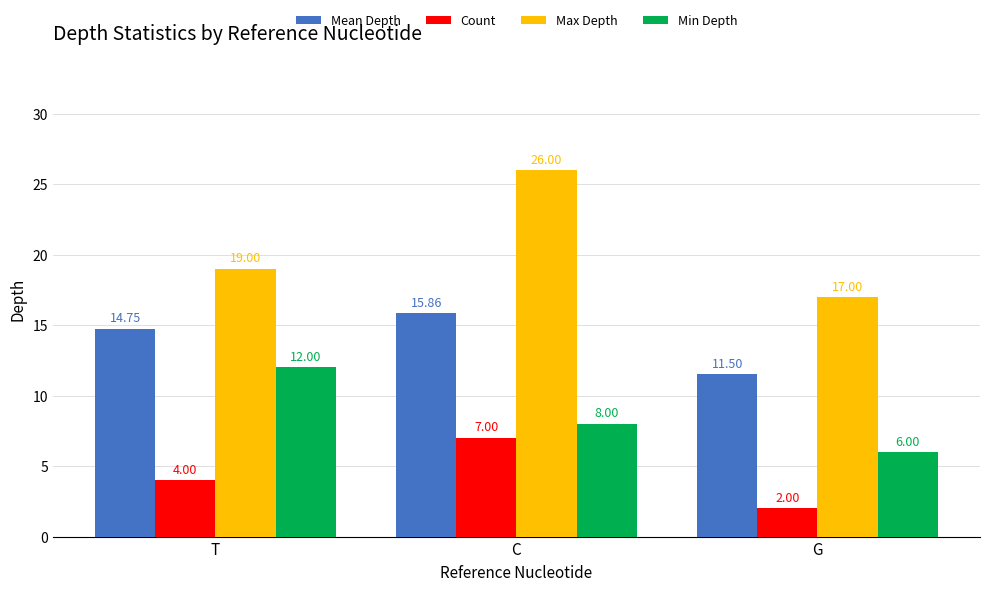

Are the bars horizontal?

No